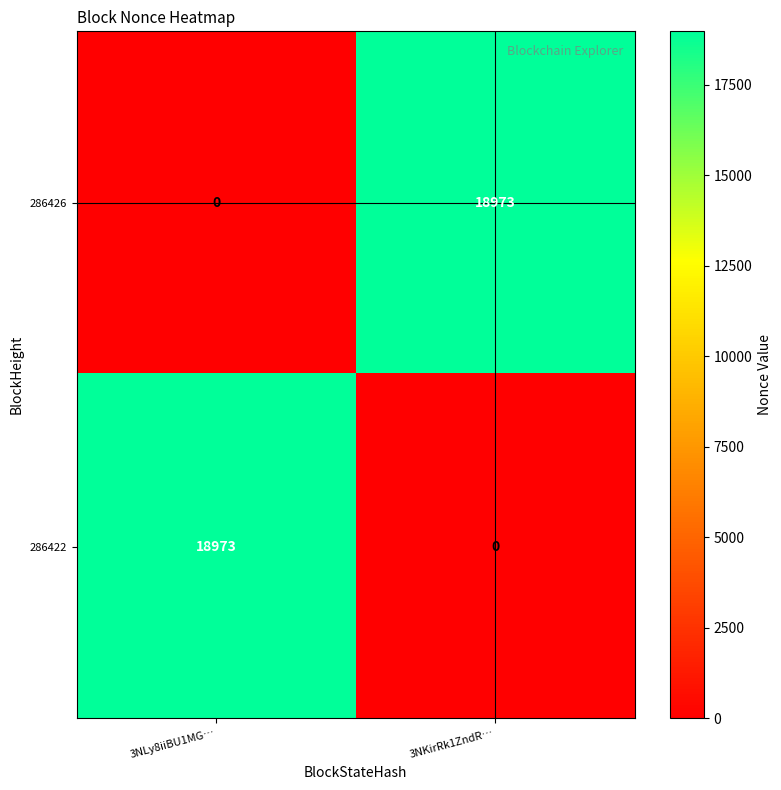

What is the spread (max minus min) of values at 3NLy8iiBU1MG…?

18973